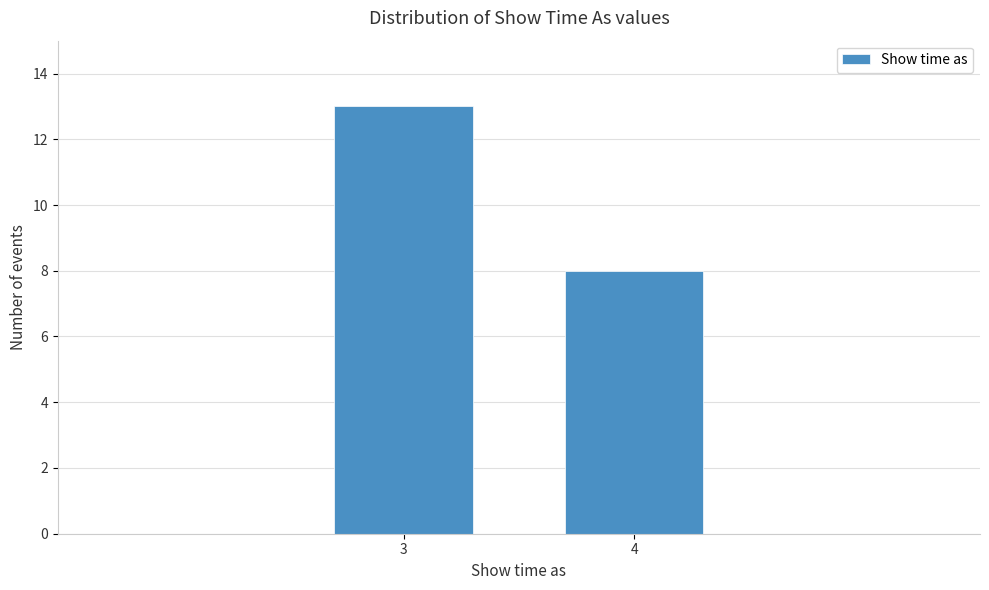

Reading right to left, what are all the values shown in this chart?

8	13